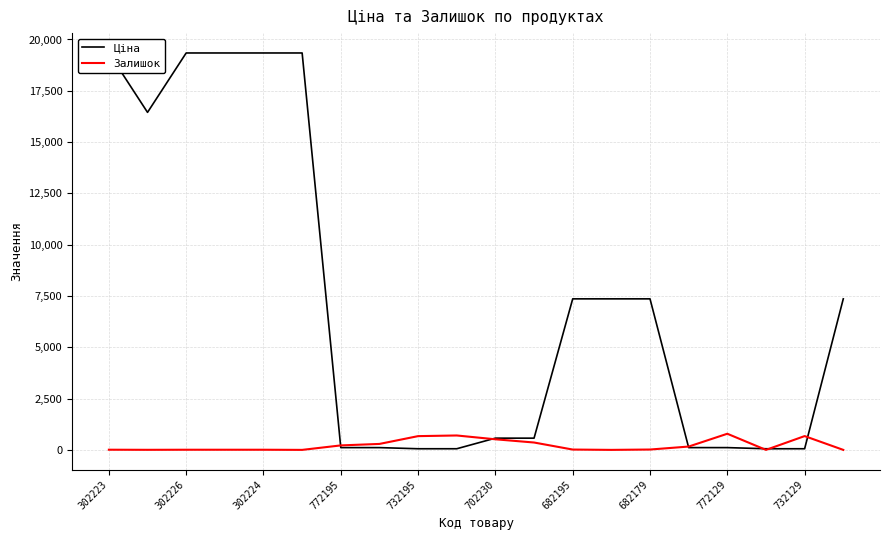

What is the highest value of the Залишок series?

786